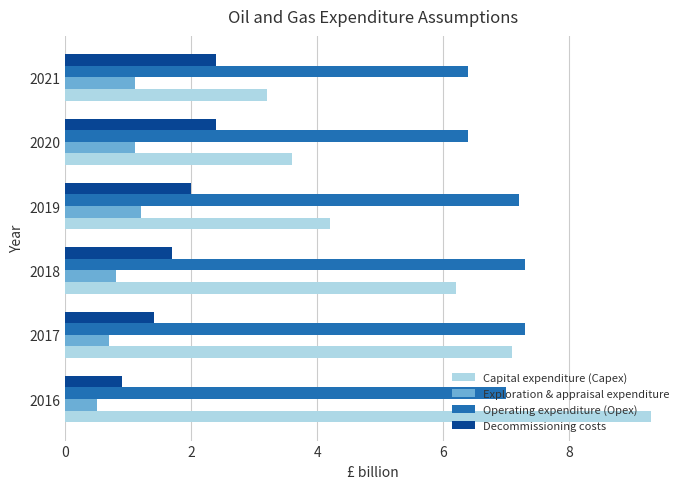

What is the sum of all Capital expenditure (Capex) values?

33.6